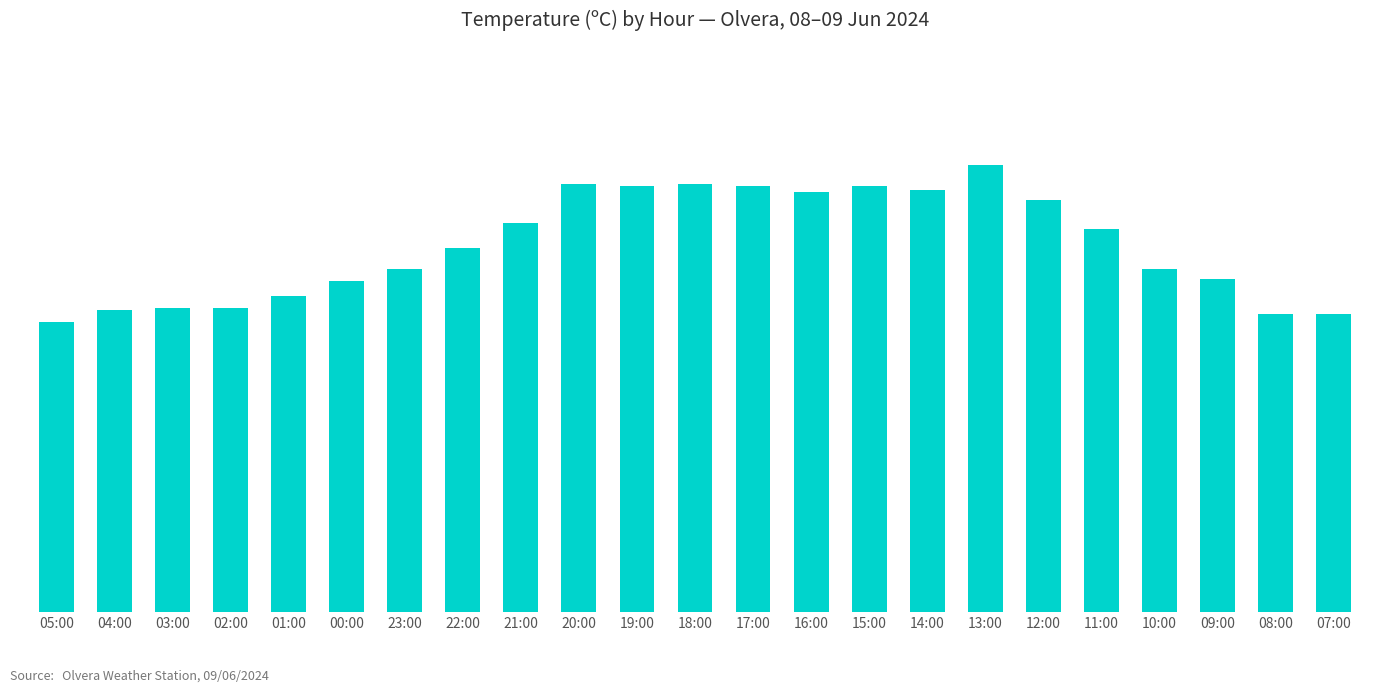

What is the maximum value shown in the chart?

21.6